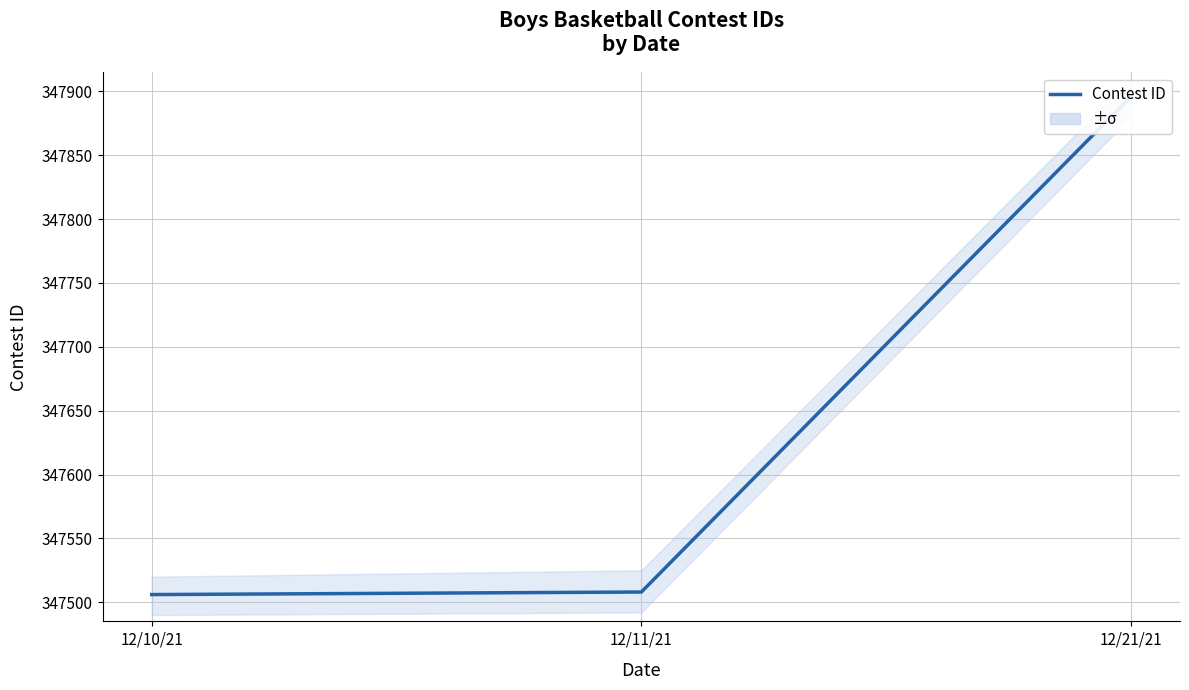

Reading right to left, extract all data points from this chart.

12/21/21=347896	12/11/21=347508	12/10/21=347506